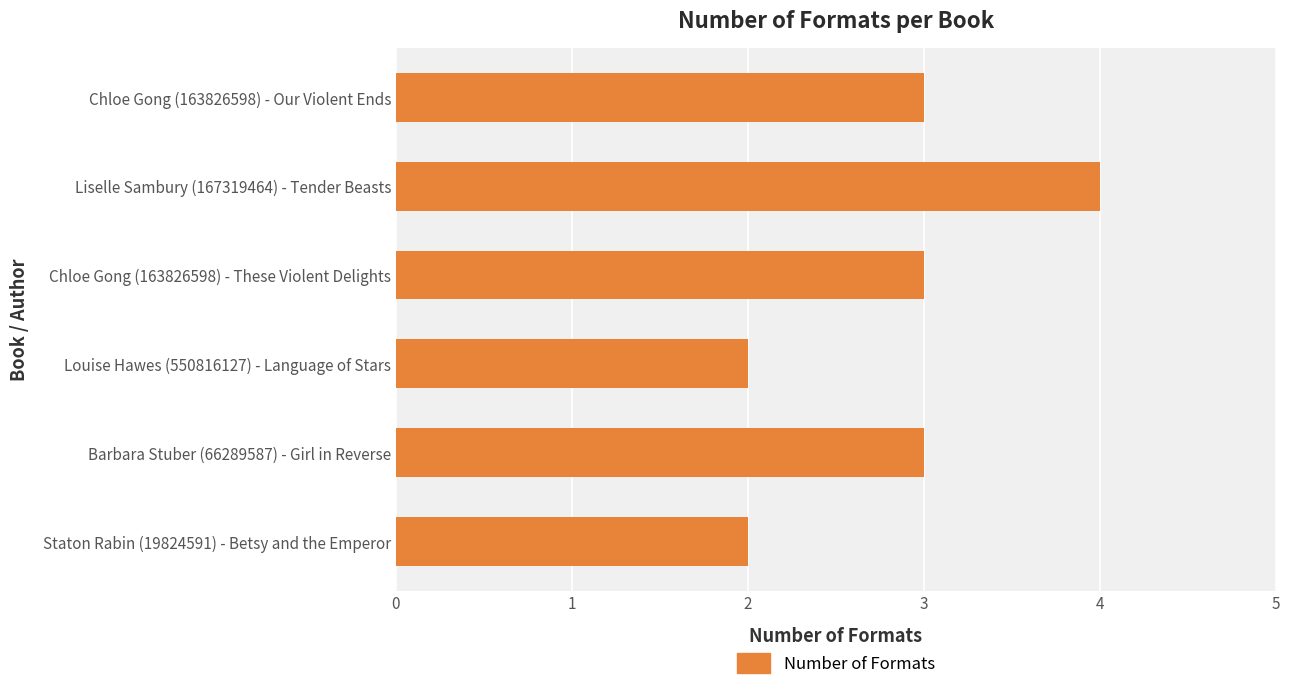

What is the label of the 4th bar from the top?

Louise Hawes (550816127) - Language of Stars